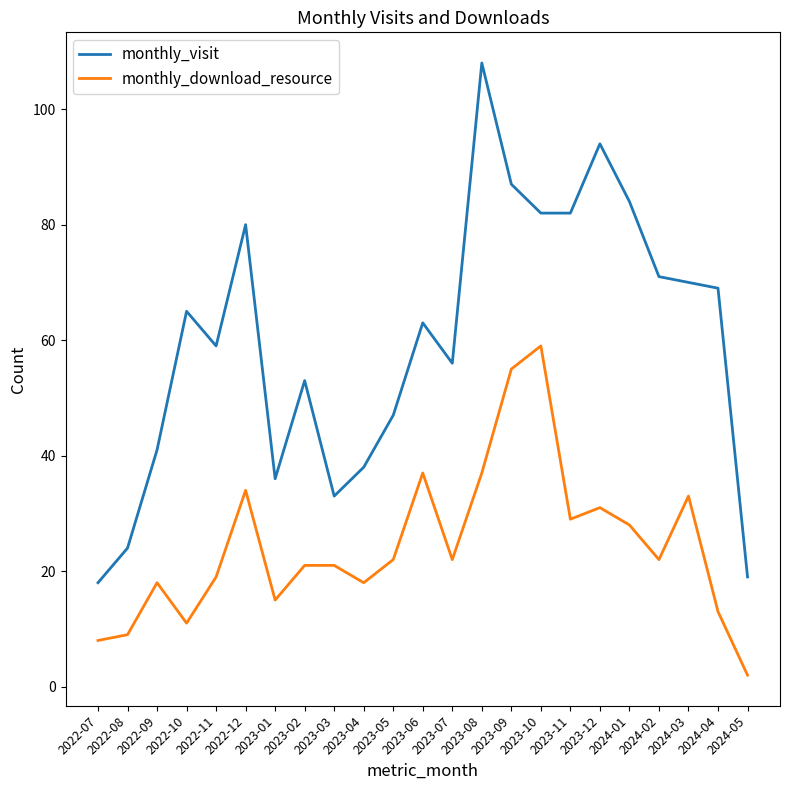

What position from the left is 2024-02?

20